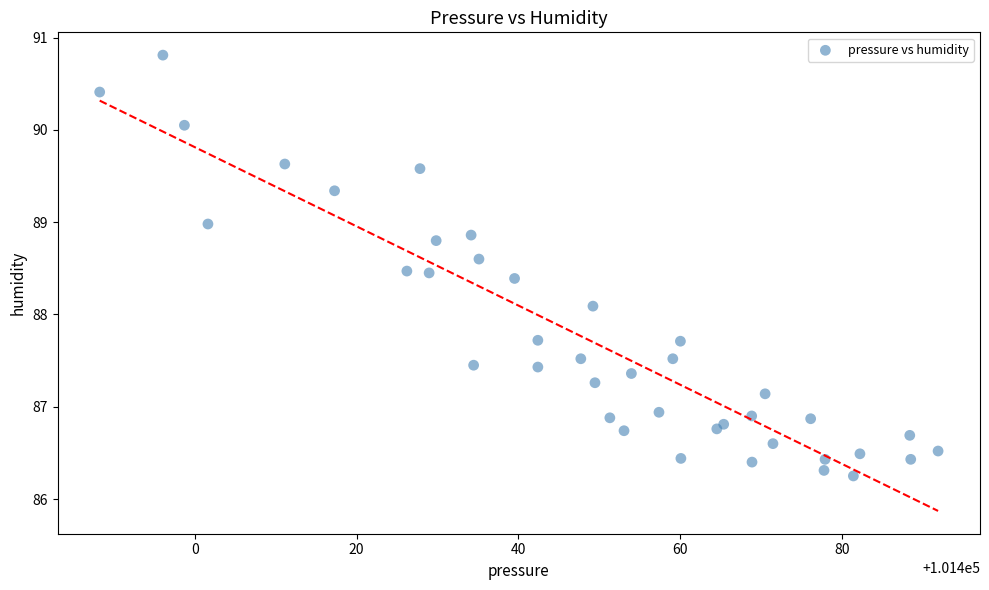

What Y value in the scatter plot is closest to 88?

88.1